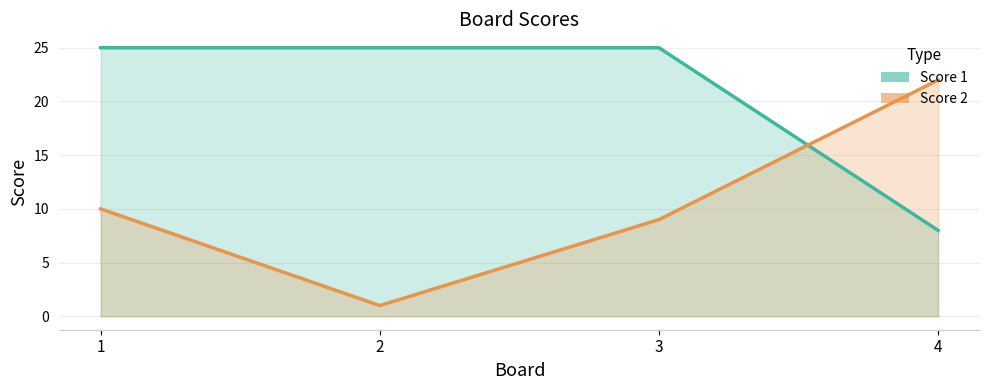

Which has a higher value, 2 or 4?

2